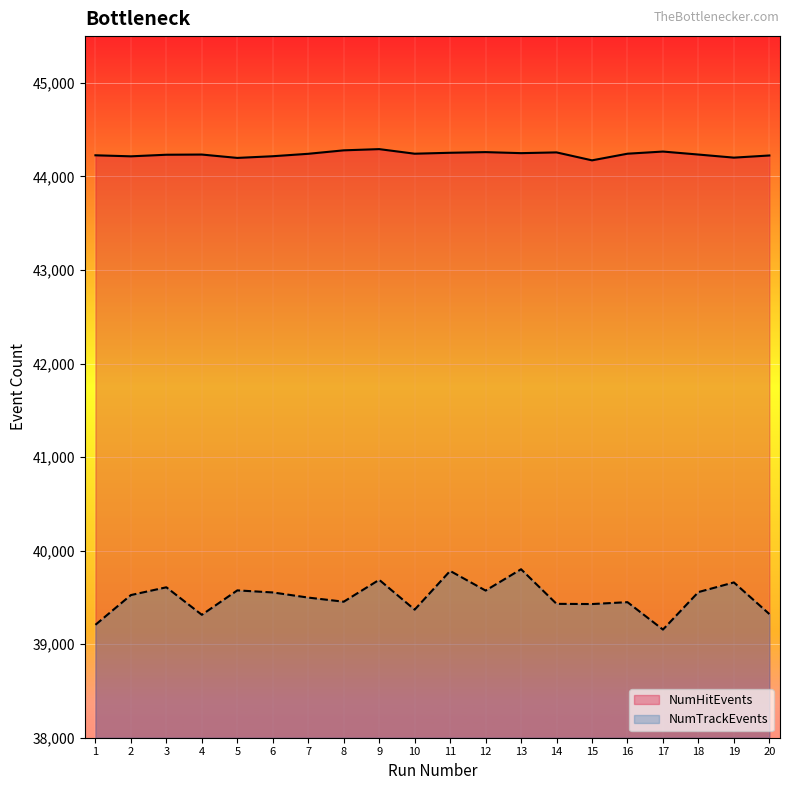

True or false: NumHitEvents and NumTrackEvents cross at least once.

False